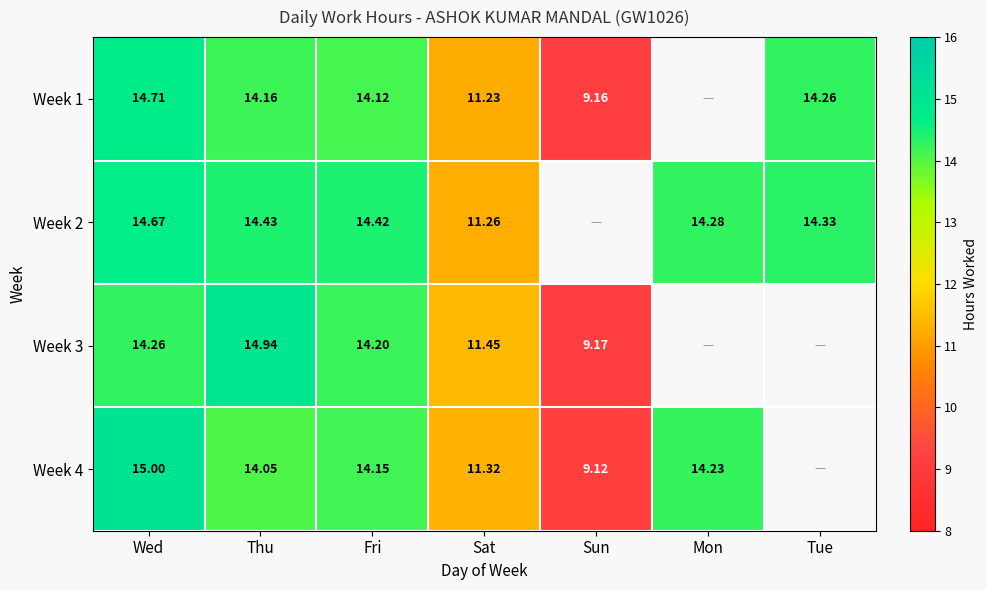

Is the value of Week 2 at Tue greater than the value of Week 4 at Thu?

Yes